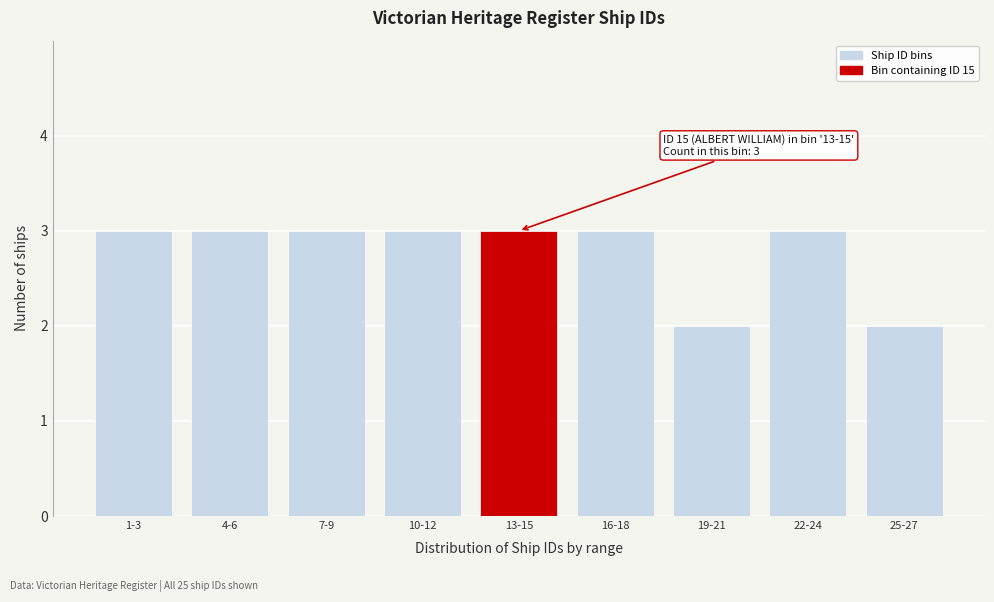

Reading left to right, extract all data points from this chart.

1-3=3	4-6=3	7-9=3	10-12=3	13-15=3	16-18=3	19-21=2	22-24=3	25-27=2